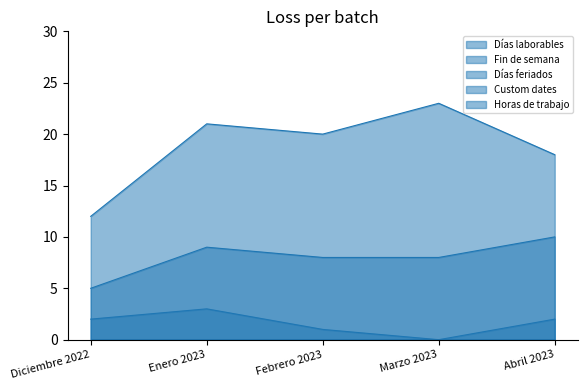

Rank the categories by Días laborables value from lowest to highest.

Diciembre 2022, Abril 2023, Febrero 2023, Enero 2023, Marzo 2023